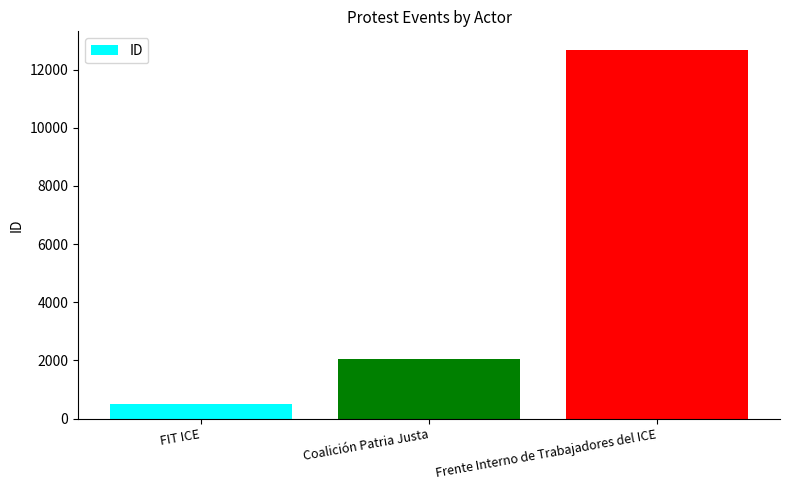

Are the bars horizontal?

No